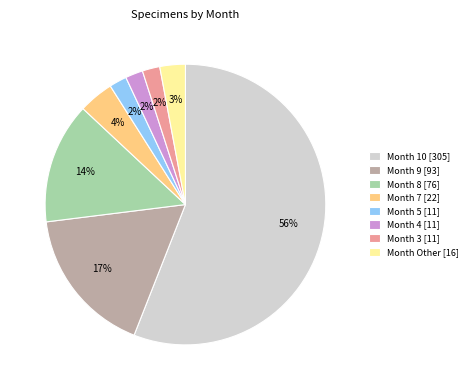

To the nearest percent, what portion does Month 3 [11] represent?

2%